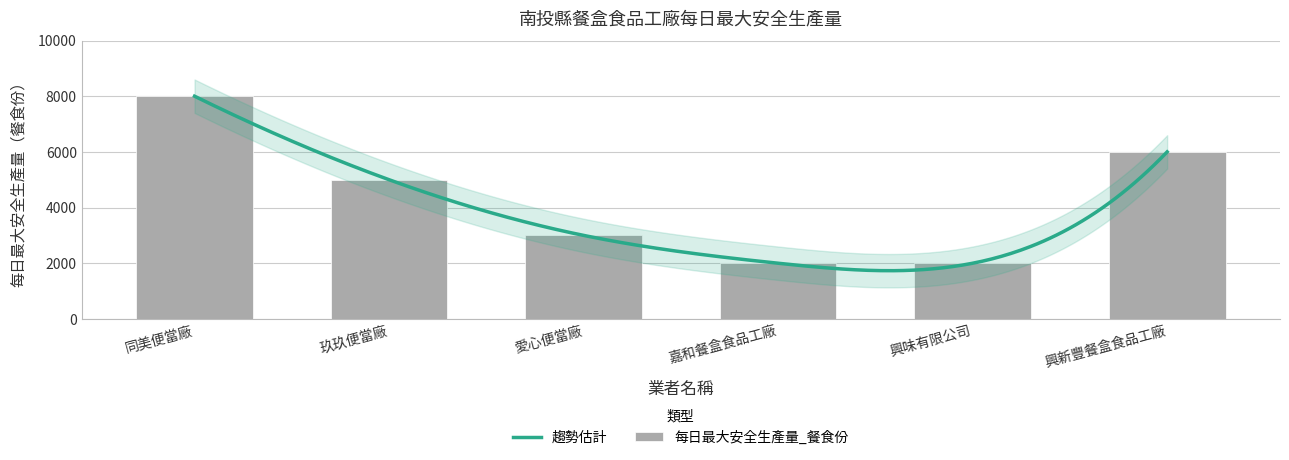

Approximately how many times larger is the value at 玖玖便當廠 compared to 愛心便當廠?

1.7